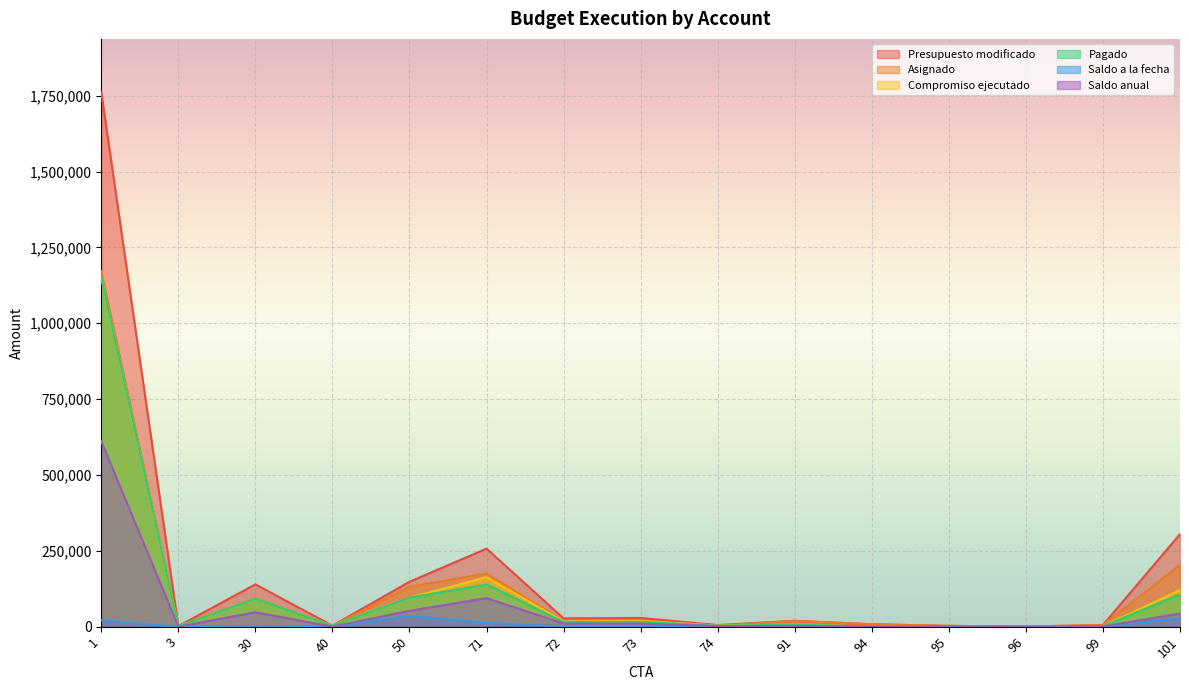

Reading left to right, transcribe all the data shown in this chart.

Presupuesto modificado: 1761250.0	1717.0	139500.0	3335.0	148048.0	257240.0	27477.0	28772.0	5482.0	19197.0	7934.0	2650.0	400.0	5581.0	305000.0
Asignado: 1171210.0	1717.0	93500.0	3335.0	131411.0	175321.0	18673.0	19968.0	3722.0	19197.0	7934.0	2650.0	250.0	5581.0	203336.0
Compromiso ejecutado: 1150341.7	1633.3	92000.0	3237.9	95777.7	163079.8	17317.7	18708.2	3447.5	7116.7	0.0	2563.0	204.3	1519.5	120621.1
Pagado: 1150341.7	1633.3	92000.0	2737.9	95777.7	139100.3	15177.5	16395.5	3023.6	7116.7	0.0	2406.8	204.3	1342.5	106601.5
Saldo a la fecha: 20868.3	83.7	1500.0	97.1	35633.3	12241.2	1355.3	1259.8	274.5	1500.3	0.0	87.0	45.7	531.5	27901.6
Saldo anual: 610908.3	83.7	47500.0	97.1	52270.3	94160.2	10159.3	10063.8	2034.5	1500.3	0.0	87.0	195.7	531.5	43442.6